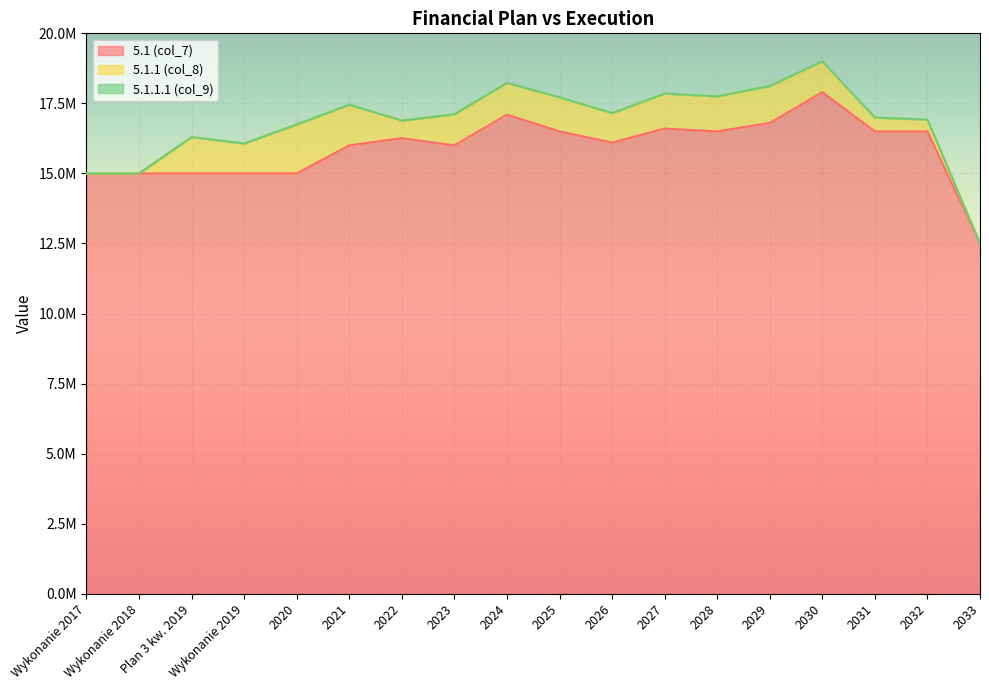

Which series has the largest total across all categories?

5.1 (col_7)